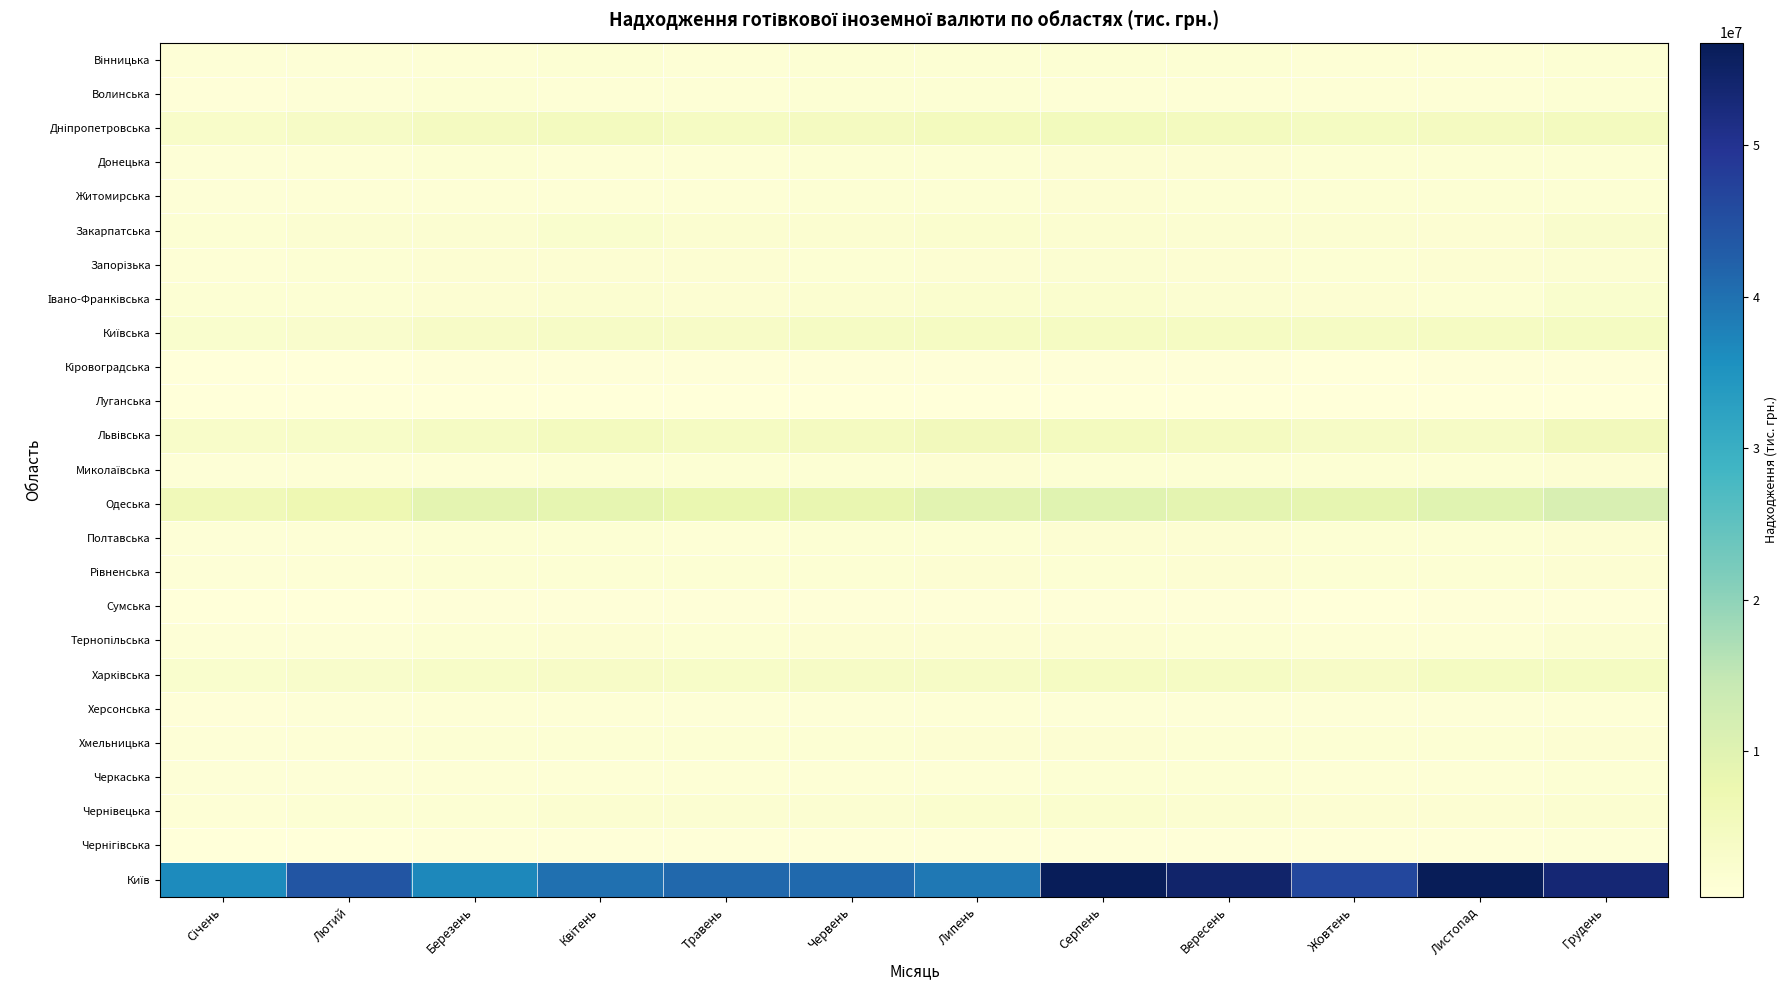

List the series in order of their peak value, highest first.

Київ, Одеська, Львівська, Дніпропетровська, Київська, Харківська, Закарпатська, Івано-Франківська, Чернівецька, Запорізька, Тернопільська, Рівненська, Донецька, Хмельницька, Миколаївська, Житомирська, Полтавська, Вінницька, Волинська, Черкаська, Херсонська, Чернігівська, Сумська, Кіровоградська, Луганська